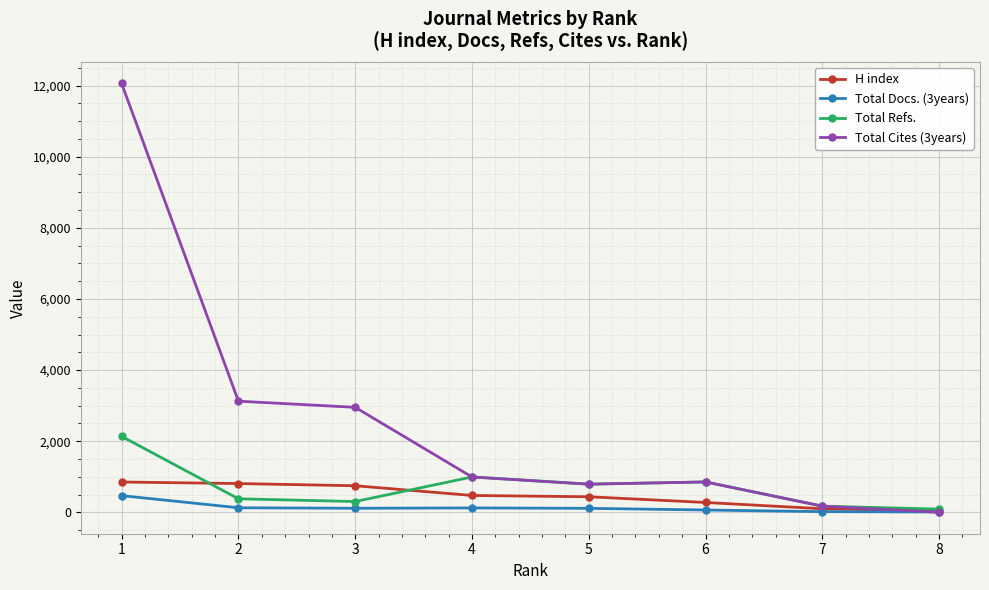

What is the greatest value displayed?

12059